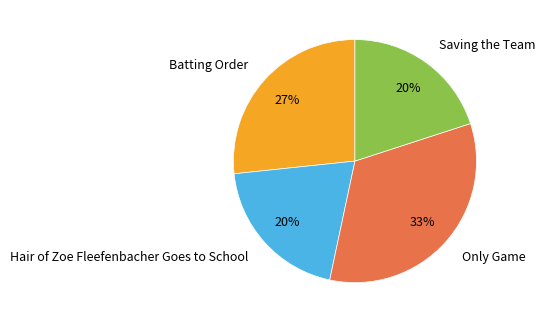

Is there any slice that represents more than half of the pie?

No